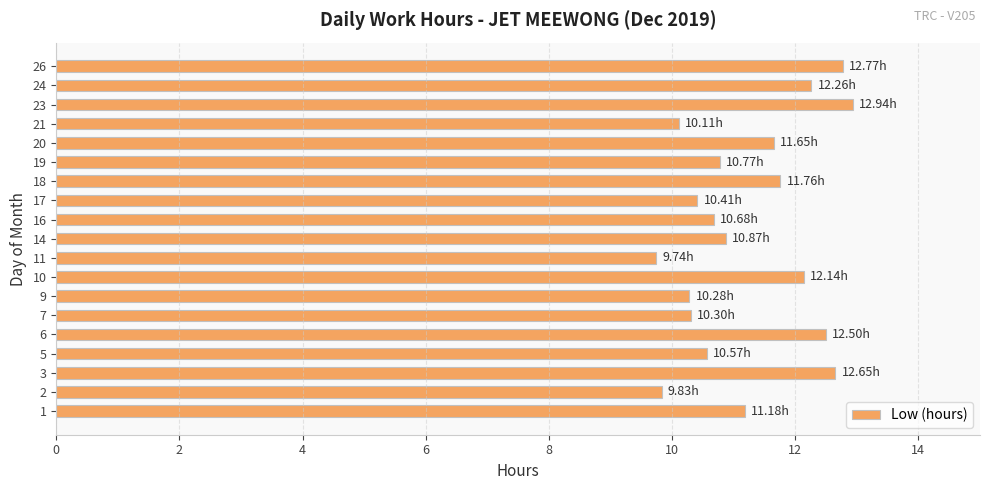

Are the bars horizontal?

Yes